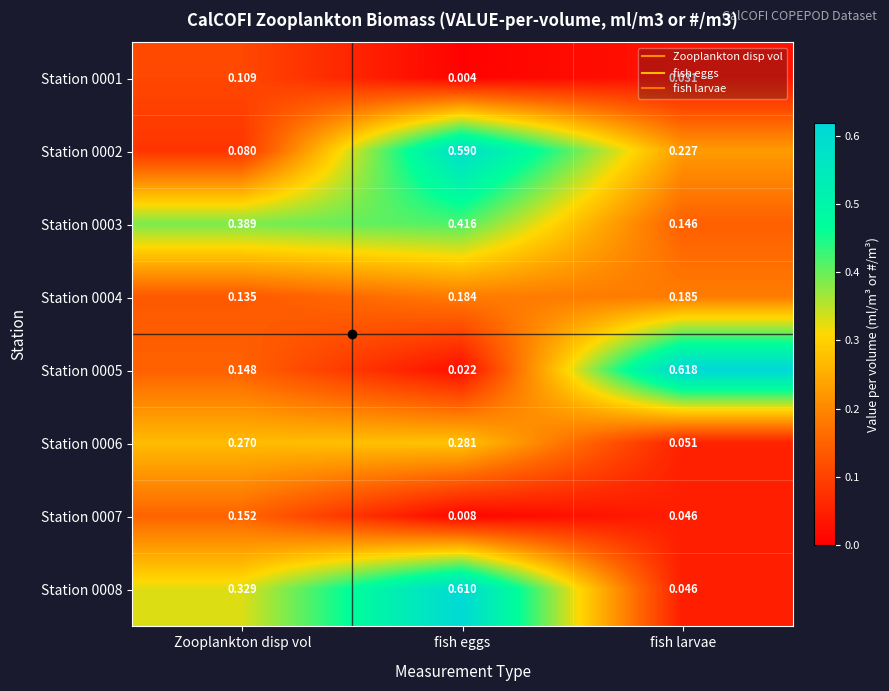

Is the value of Station 0004 at fish larvae greater than the value of Station 0001 at fish larvae?

Yes